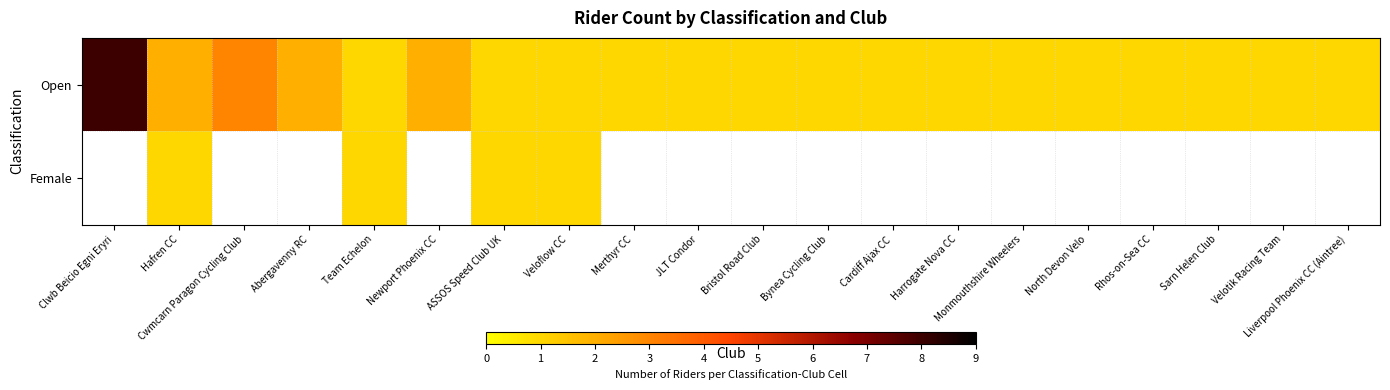

Which label corresponds to the smallest value in the chart?

Team Echelon